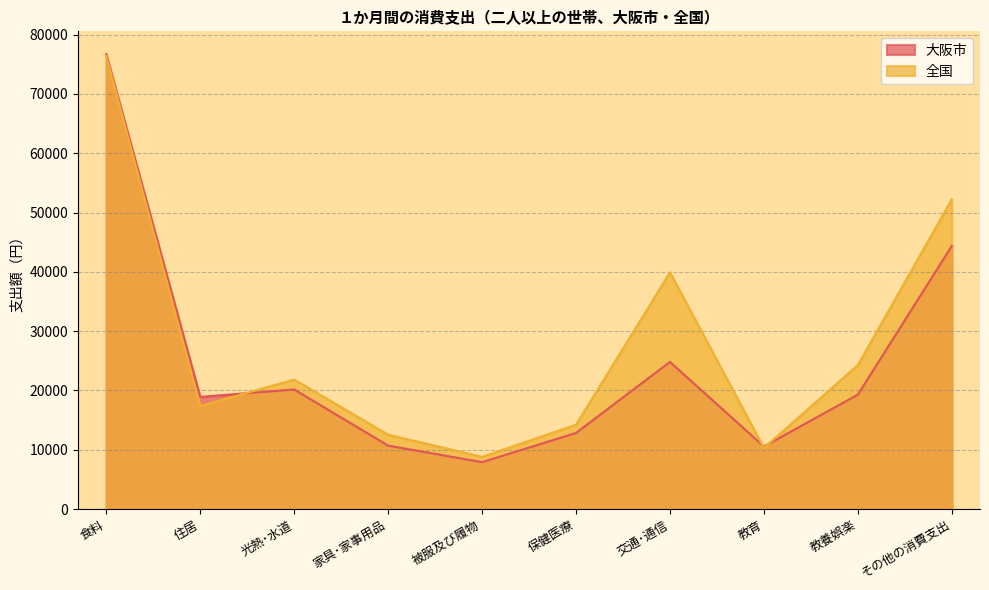

Which category has the lowest value across all series?

被服及び履物